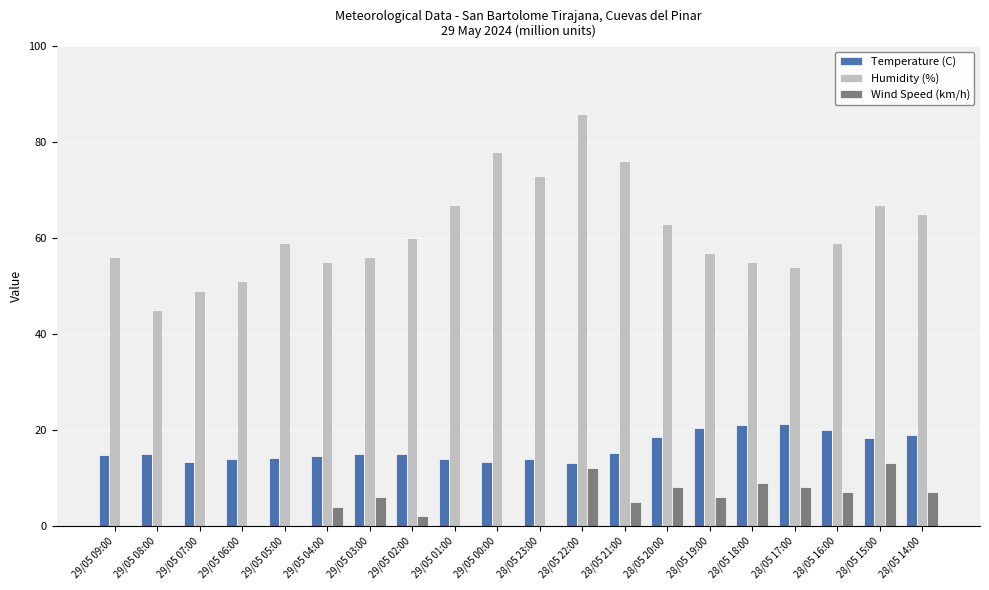

Is it true that Wind Speed (km/h) equals 8.0 at 28/05 17:00?

True